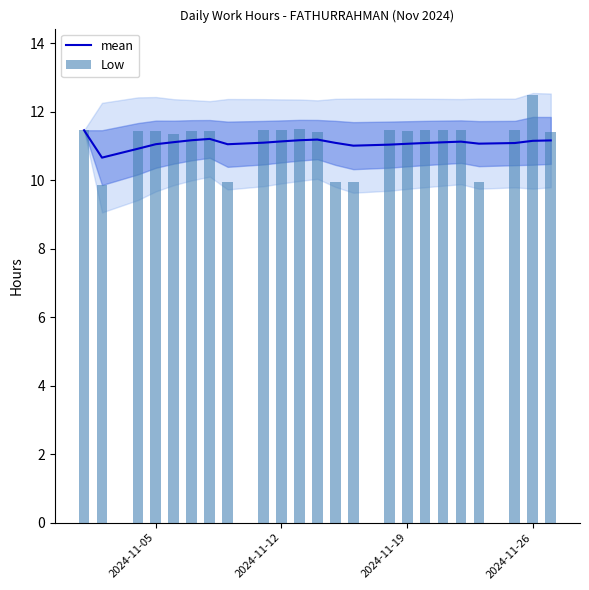

What is the maximum value for mean?

11.5